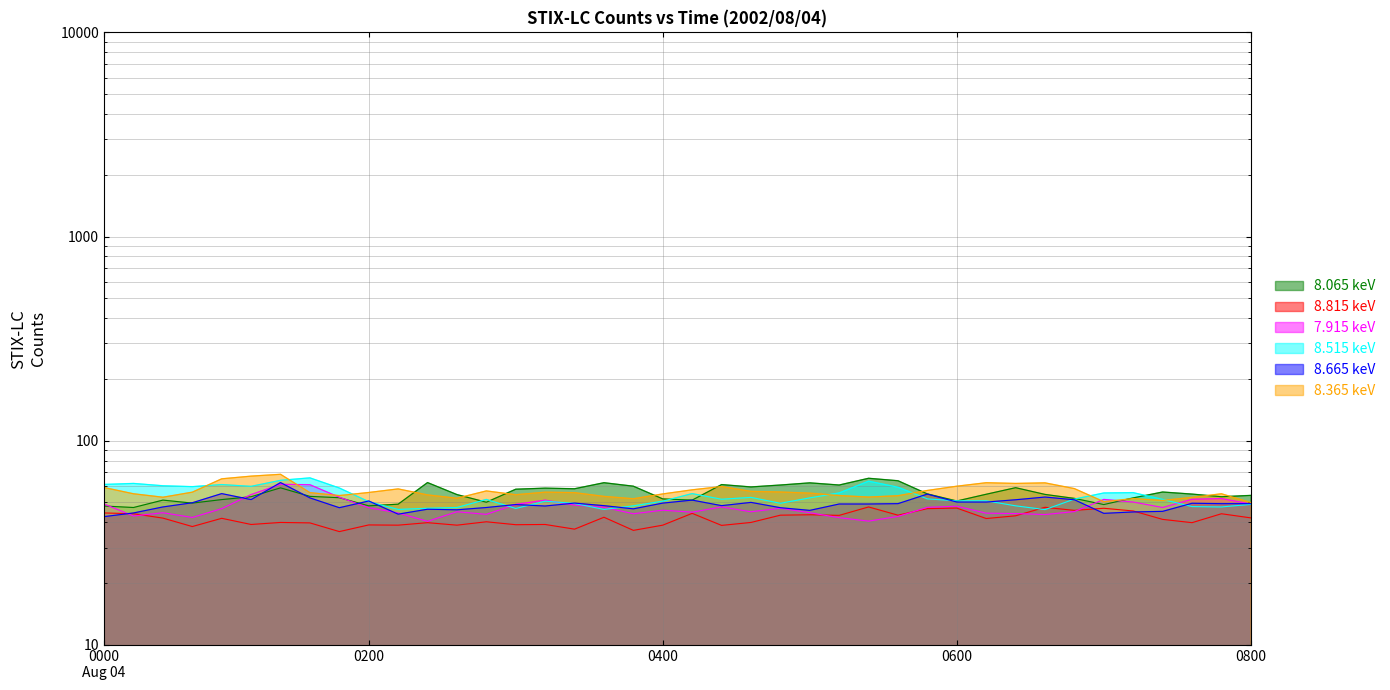

True or false: 8.515 and 8.065 intersect in this chart.

True